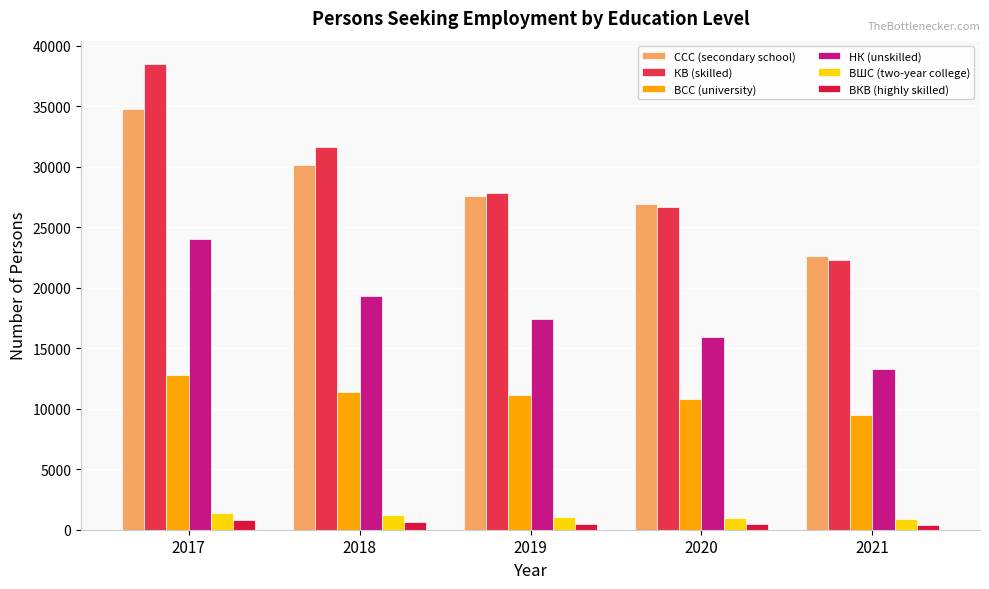

The ВШС (two-year college) series shows 544 at 2019. True or false?

False